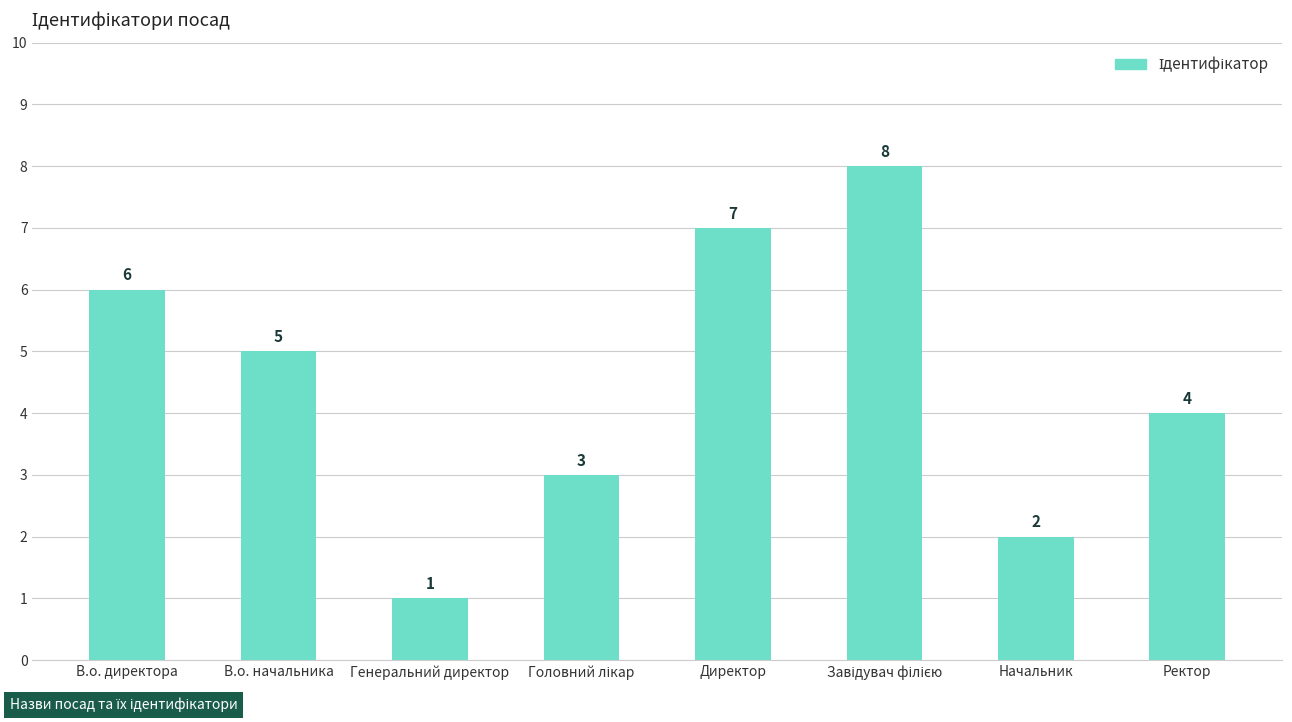

Where does the data first go above 5?

В.о. директора